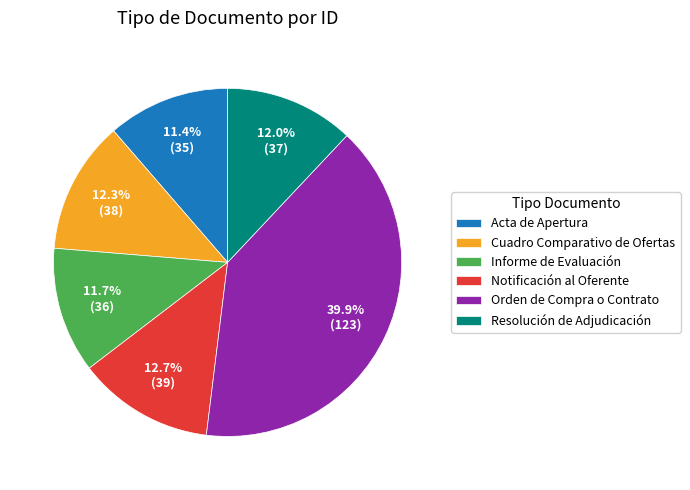

Combined, what portion of the pie is Acta de Apertura and Resolución de Adjudicación?

23.4%